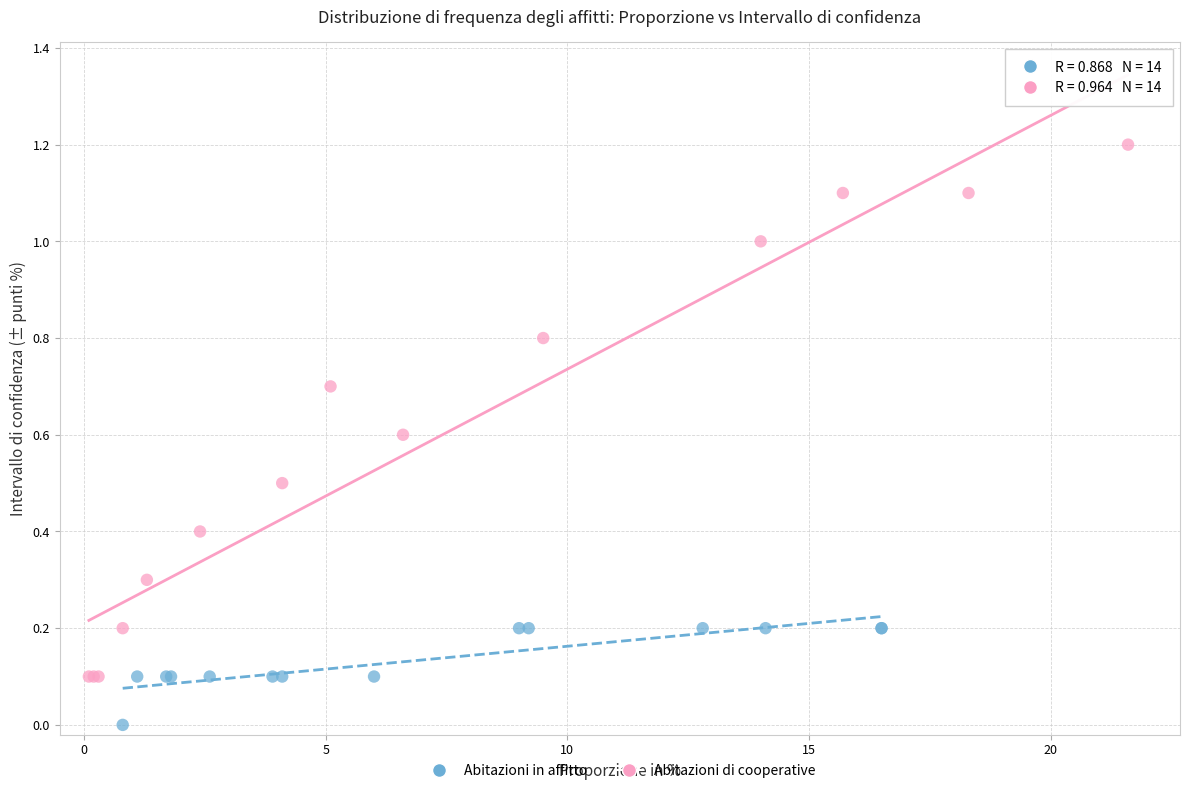

Which series has the largest Y range (max minus min)?

Abitazioni di cooperative